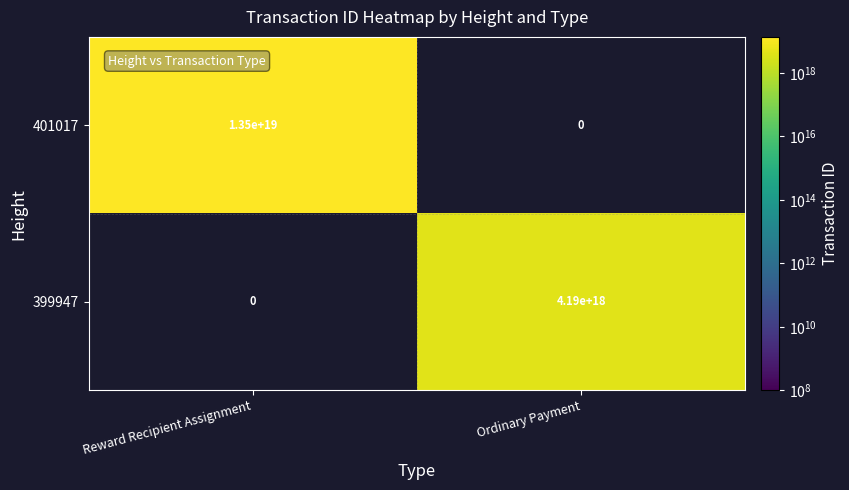

Is it true that 399947 equals 6472581620517482496 at Ordinary Payment?

False